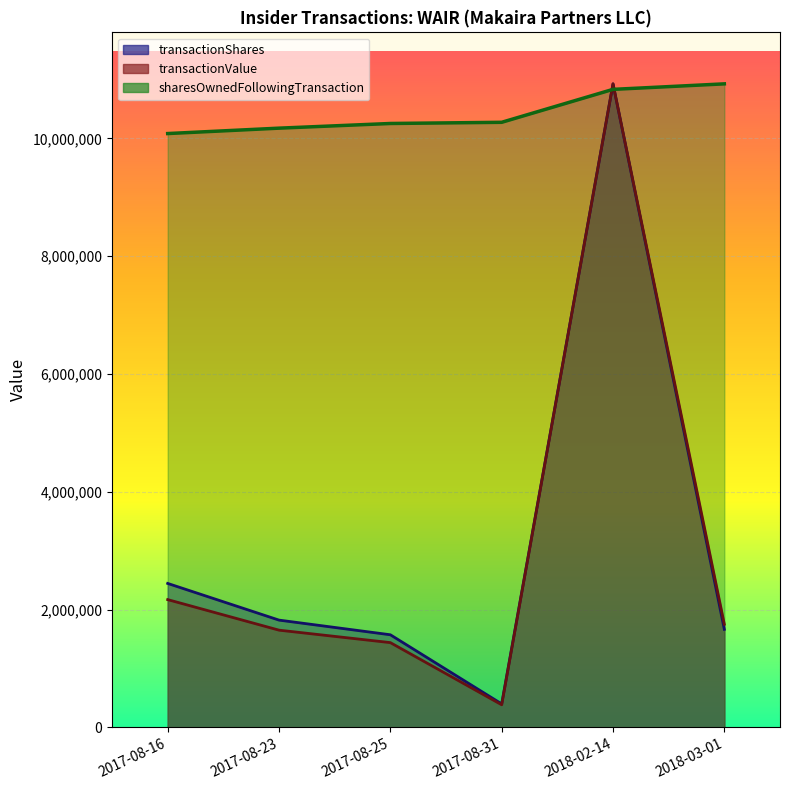

The sharesOwnedFollowingTransaction series shows 10924749.0 at 2018-03-01. True or false?

True